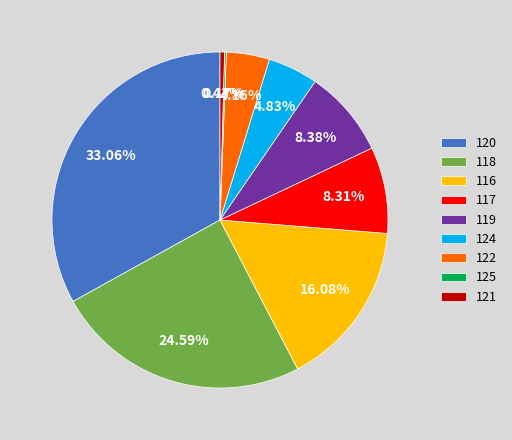

What percentage is the 122 slice, to the nearest percent?

4%